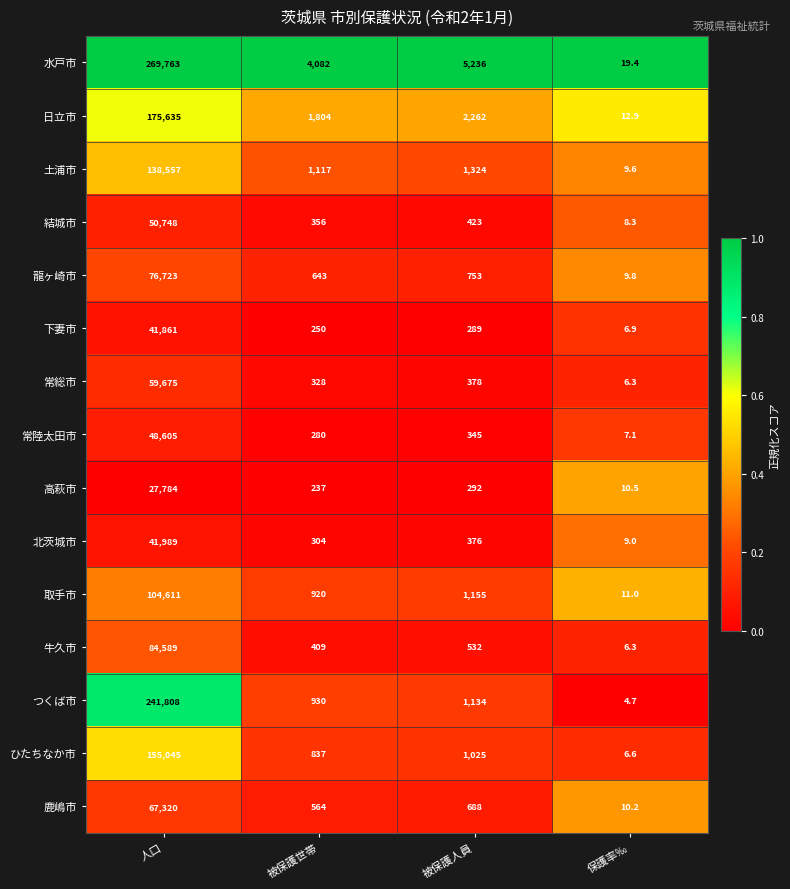

What is the total value across all series at 保護率‰?

138.6